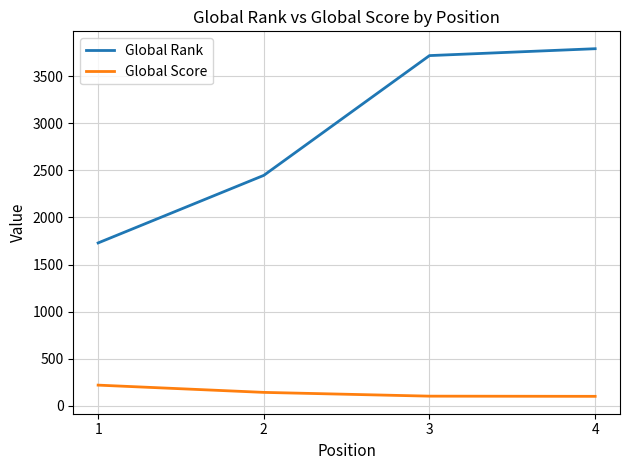

True or false: Global Score has more than 2 points higher than both neighbors.

False